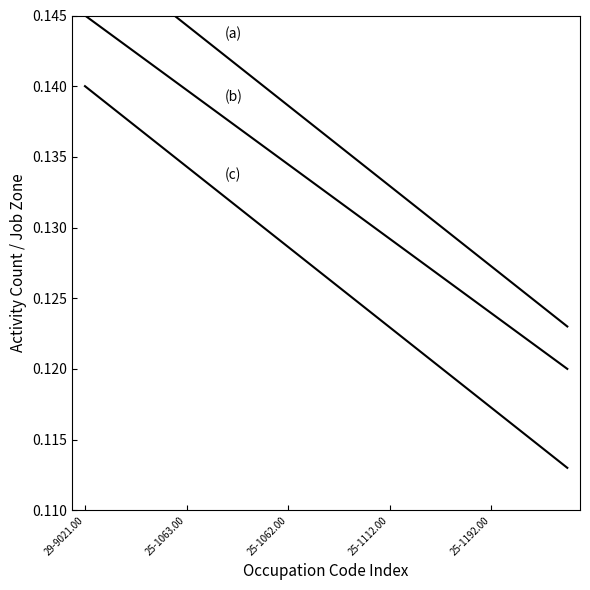

List the series in order of their overall mean, highest first.

(a) Shared Activities, (b) Similar Activities, (c) Job Zone